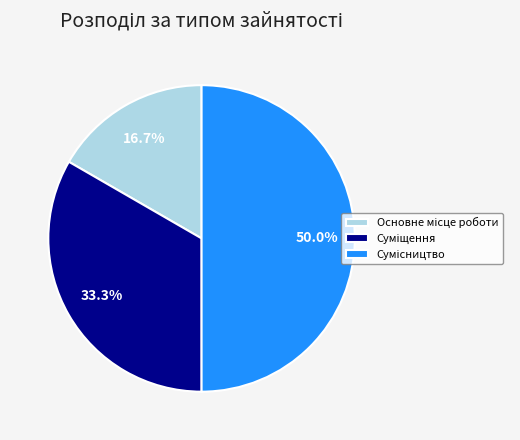

Count the number of slices in the pie.

3